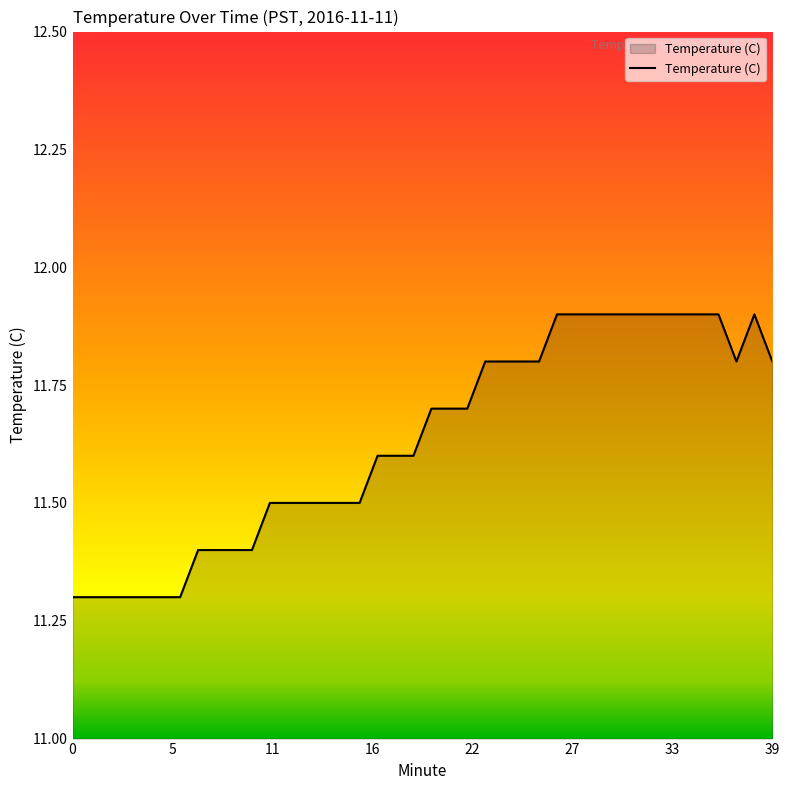

What is the difference between the maximum and minimum values?

0.6